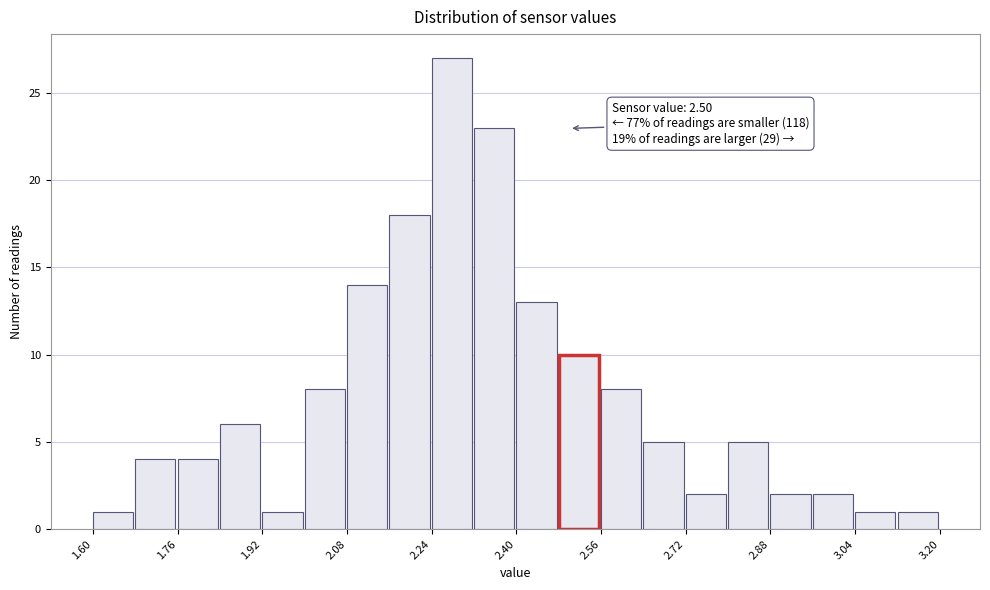

Which range on the x-axis has the tallest bar?

2.24 to 2.32